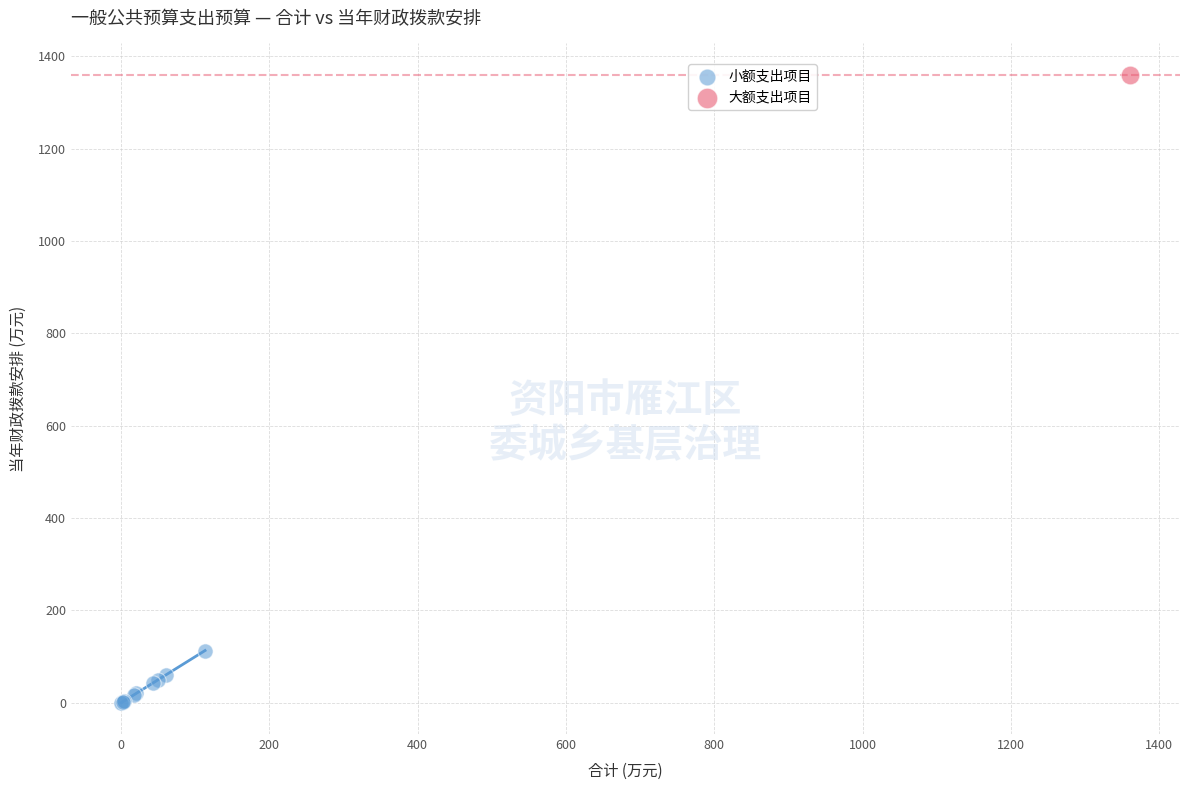

What are all the series names shown in the legend?

小额支出项目, 大额支出项目